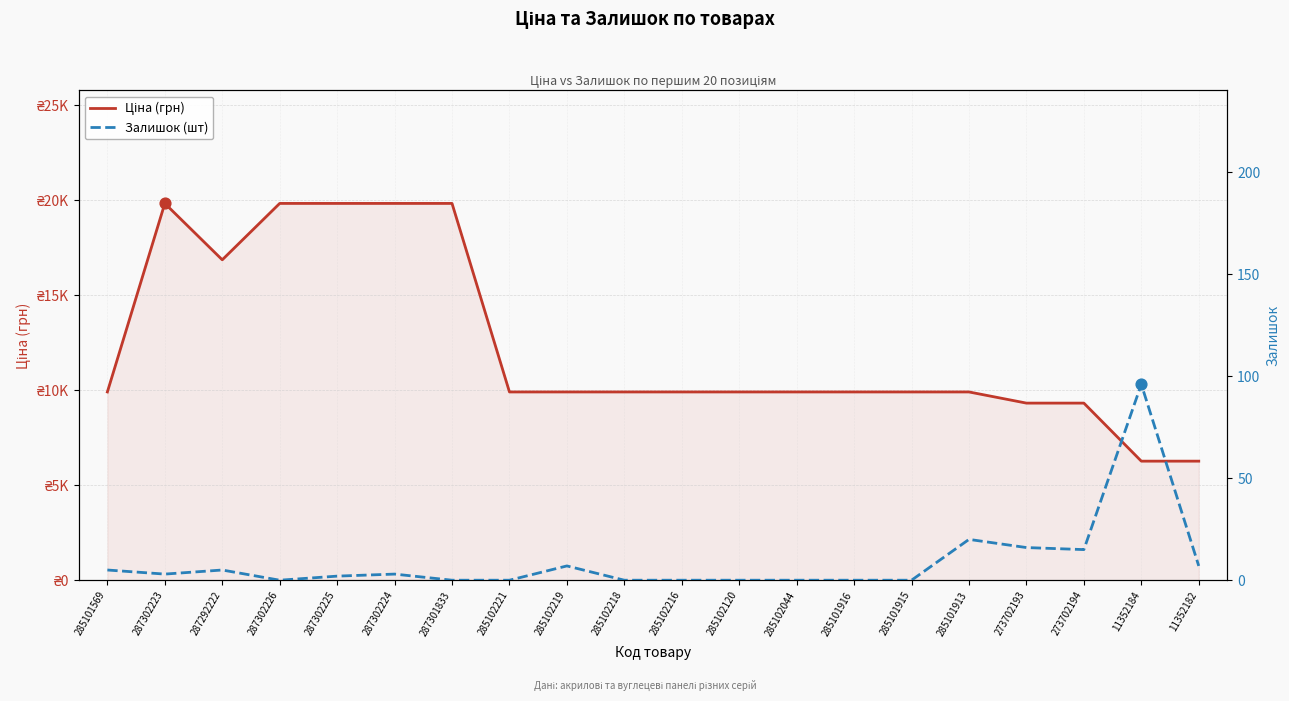

Which series reaches the minimum Y coordinate?

Залишок (шт)